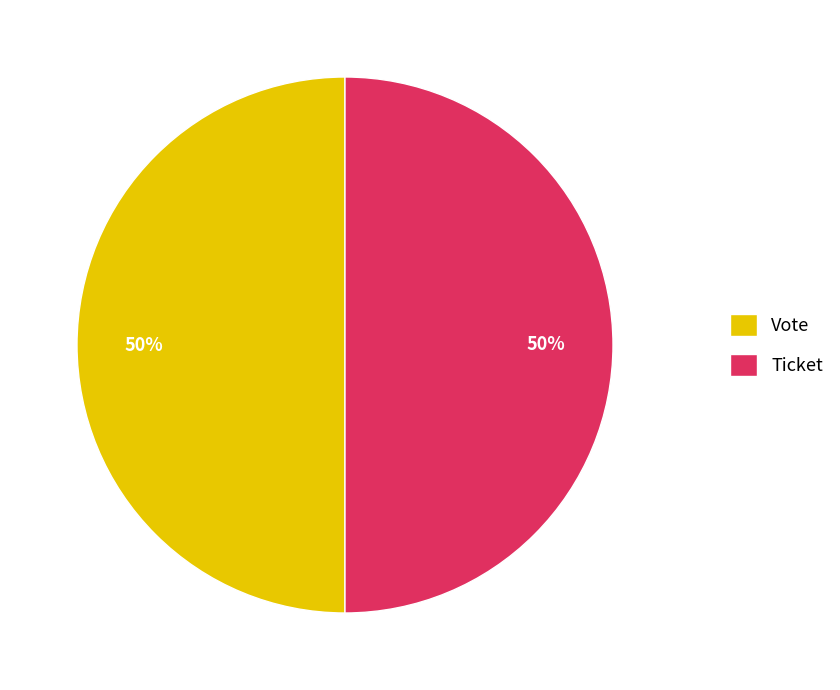

To the nearest percent, what is the average slice percentage?

50%